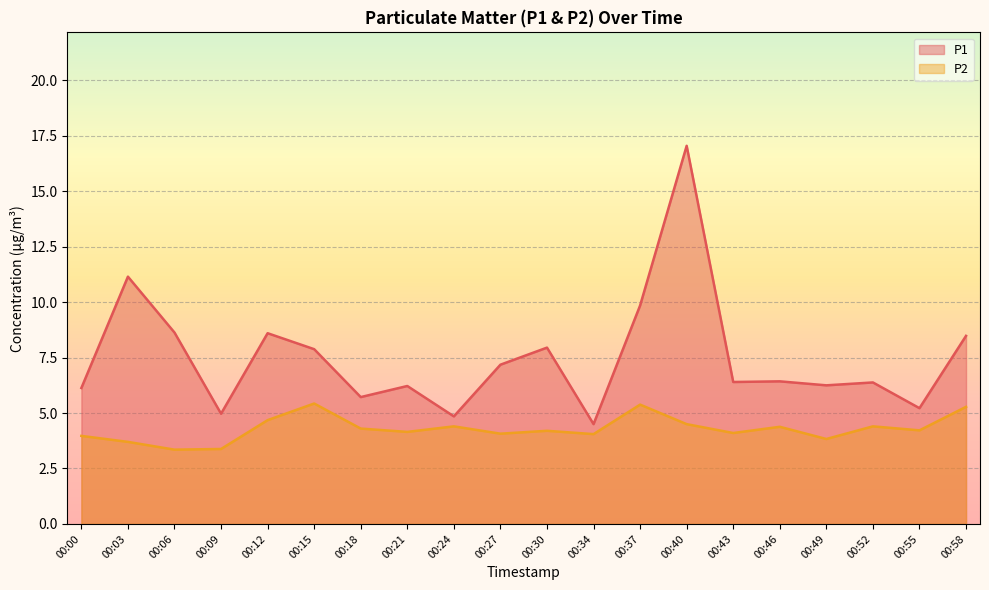

Between 00:37 and 00:58, which series saw the biggest shift?

P1